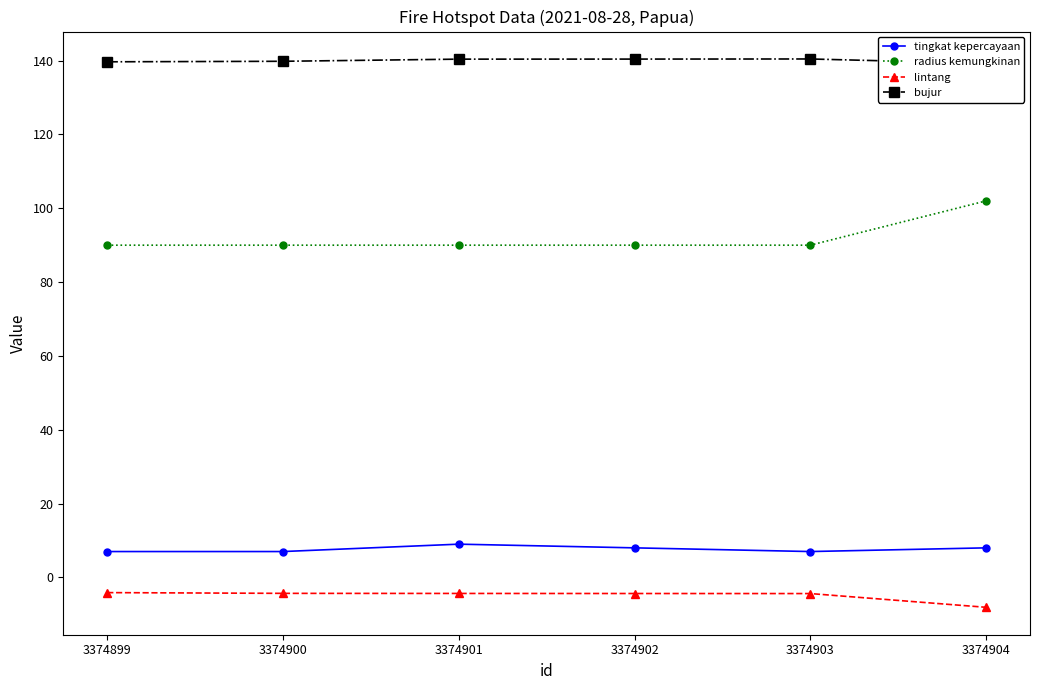

At which label does bujur first exceed 140?

3374901